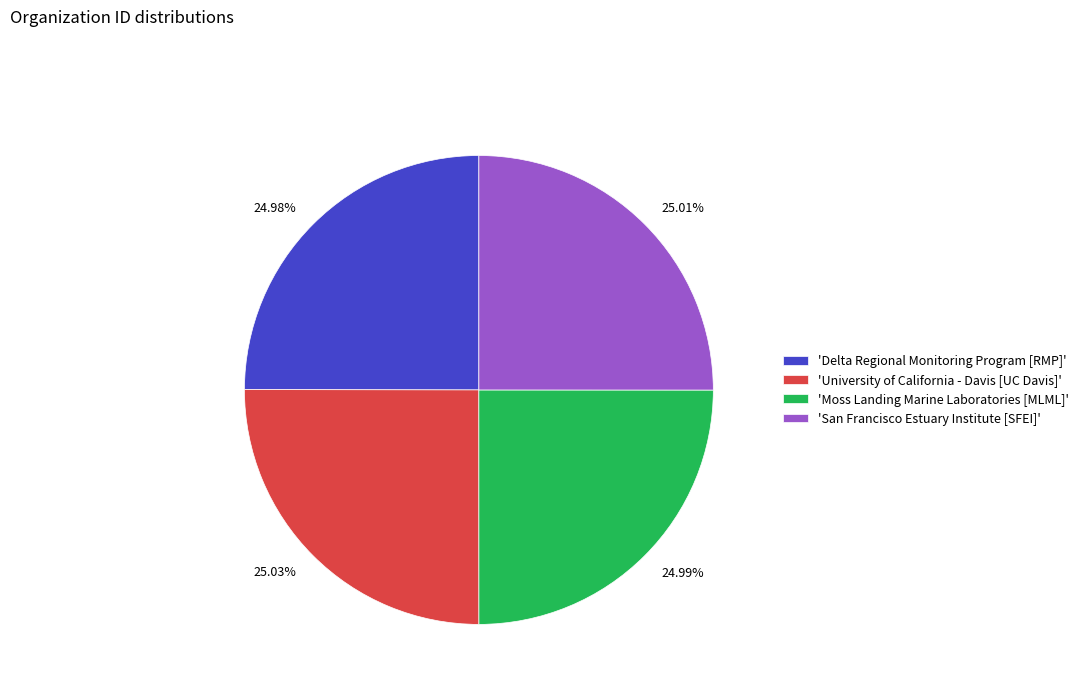

Is there a majority slice in this chart?

No